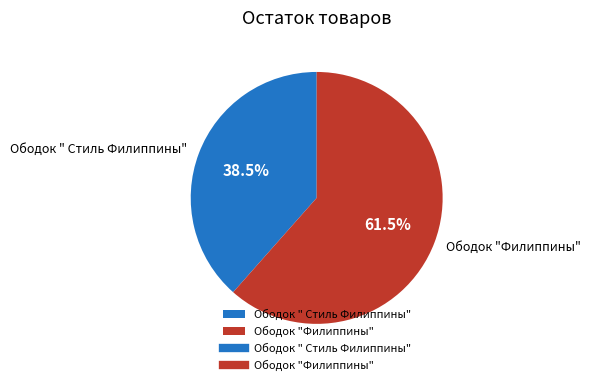

To the nearest percent, what is the combined percentage of Ободок " Стиль Филиппины" and Ободок "Филиппины"?

100%